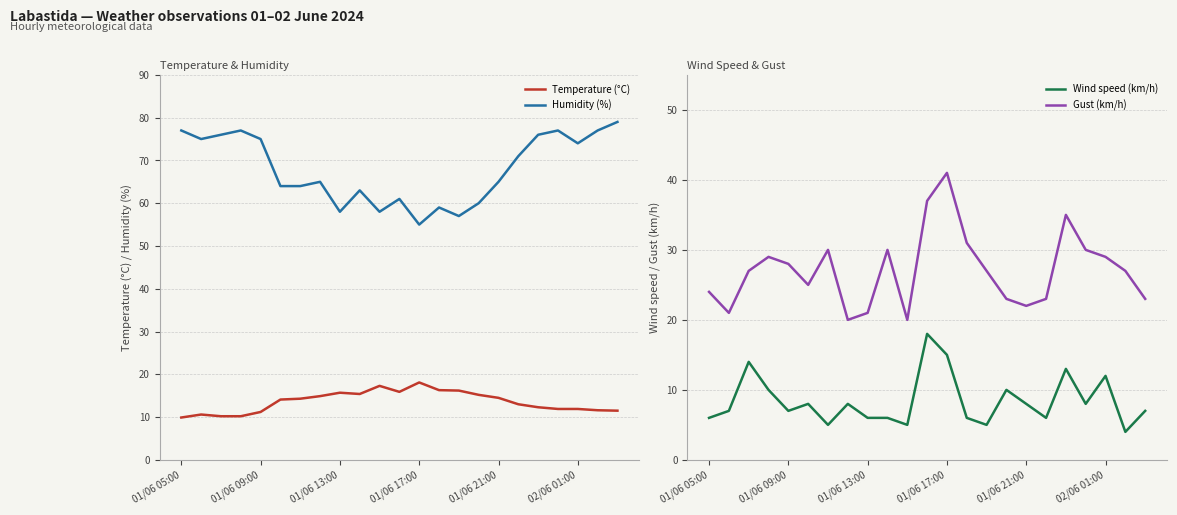

Reading right to left, list all the values displayed in this chart.

Temperature (°C): 11.5	11.6	11.9	11.9	12.3	13.0	14.5	15.2	16.2	16.3	18.1	15.9	17.3	15.4	15.7	14.9	14.3	14.1	11.2	10.2	10.2	10.6	9.9
Humidity (%): 79.0	77.0	74.0	77.0	76.0	71.0	65.0	60.0	57.0	59.0	55.0	61.0	58.0	63.0	58.0	65.0	64.0	64.0	75.0	77.0	76.0	75.0	77.0
Wind speed (km/h): 7.0	4.0	12.0	8.0	13.0	6.0	8.0	10.0	5.0	6.0	15.0	18.0	5.0	6.0	6.0	8.0	5.0	8.0	7.0	10.0	14.0	7.0	6.0
Gust (km/h): 23.0	27.0	29.0	30.0	35.0	23.0	22.0	23.0	27.0	31.0	41.0	37.0	20.0	30.0	21.0	20.0	30.0	25.0	28.0	29.0	27.0	21.0	24.0